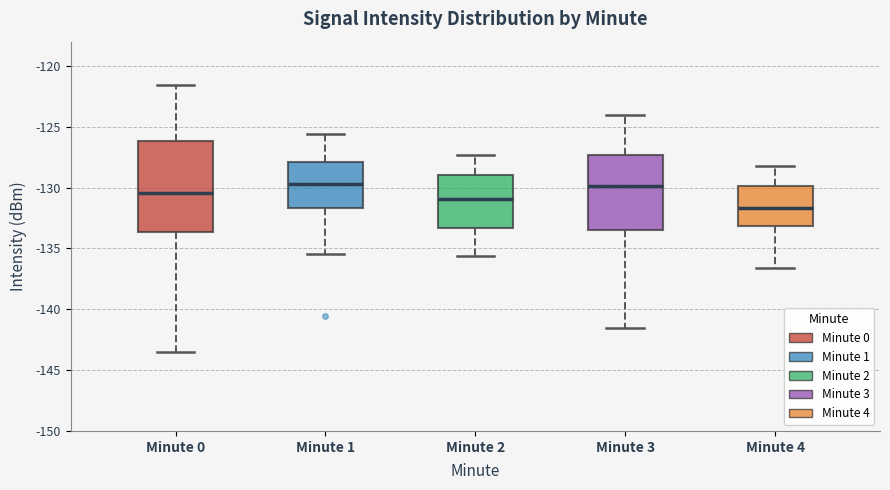

Comparing the boxes themselves (not the whiskers), which one is the tallest?

Minute 0